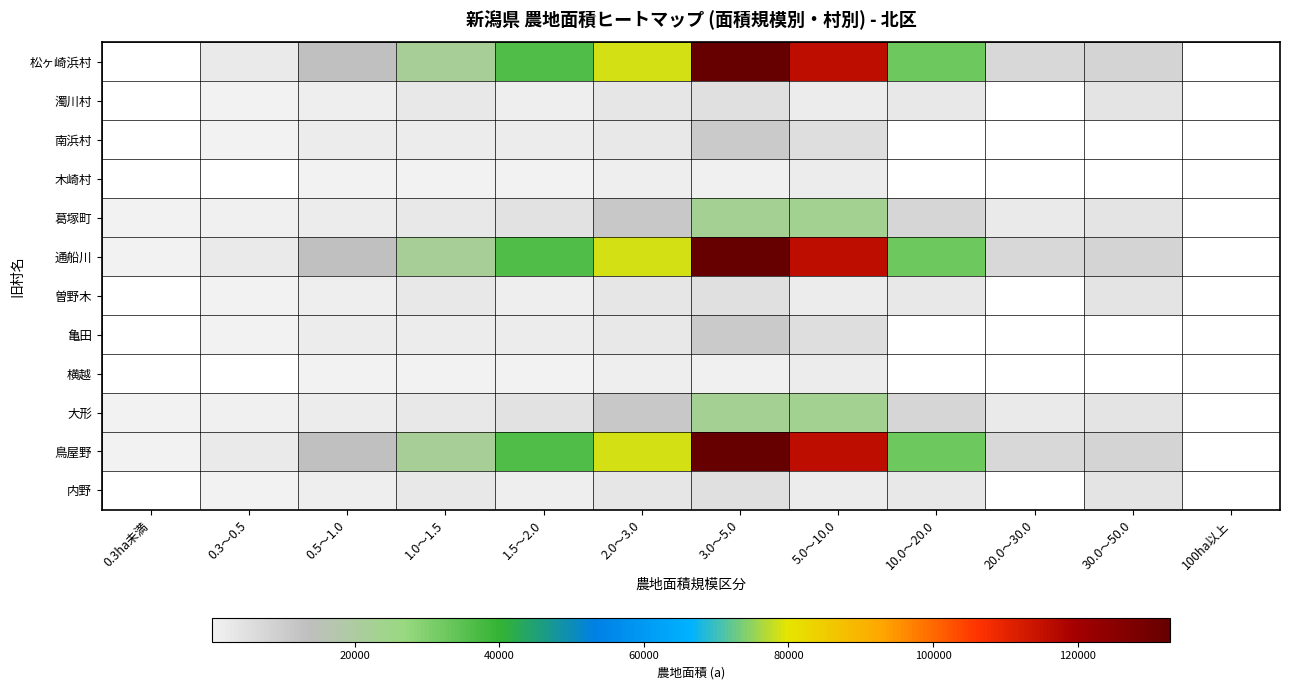

What is the maximum value shown in the chart?

132828.0